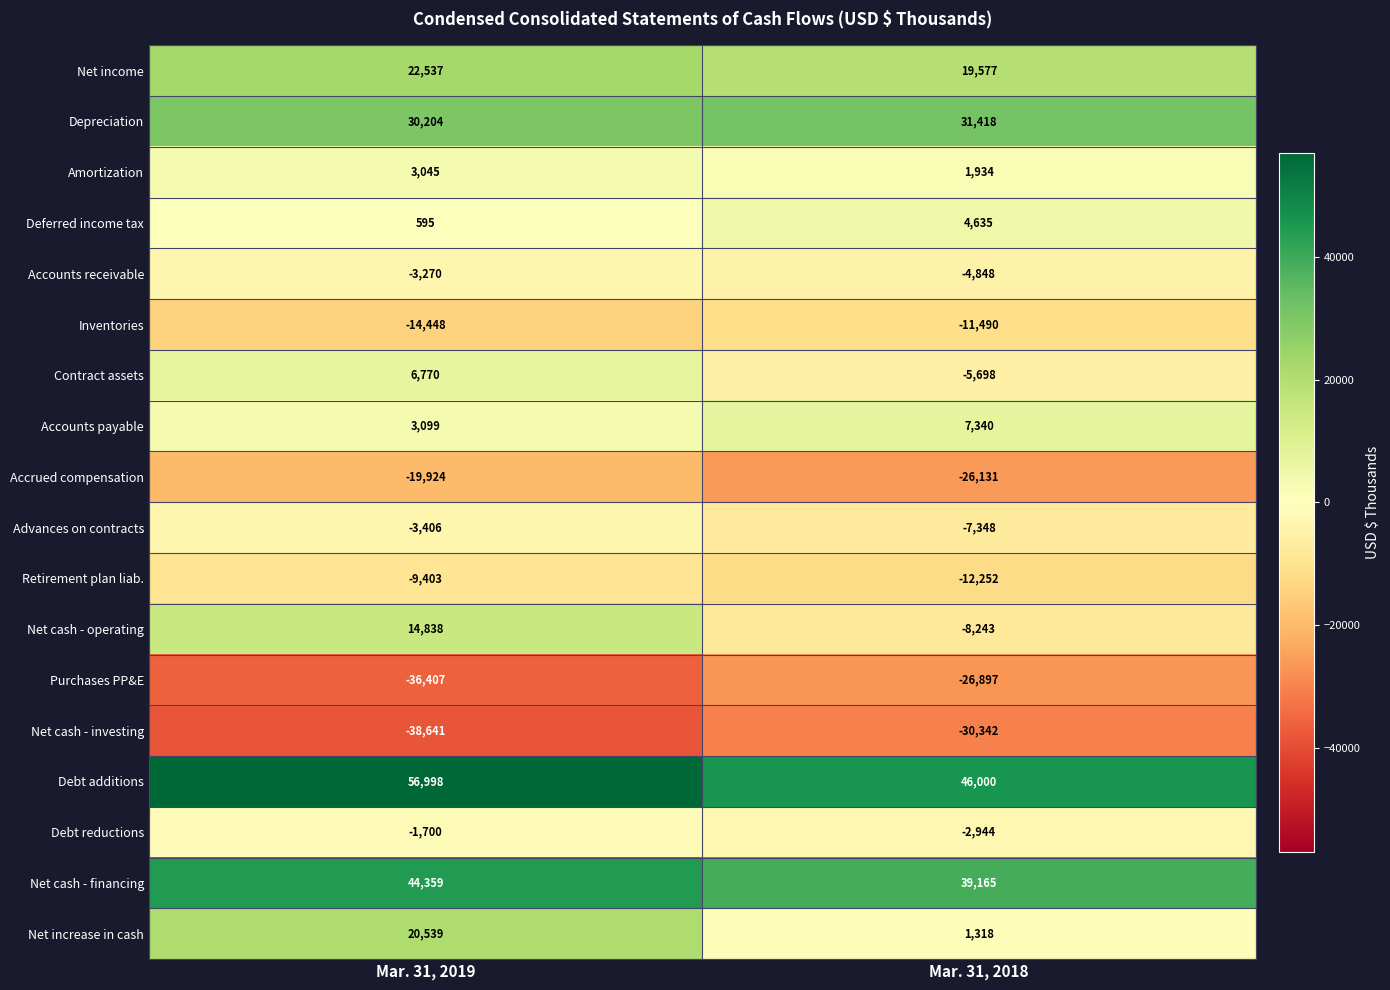

Which category has the highest value across all series?

Mar. 31, 2019